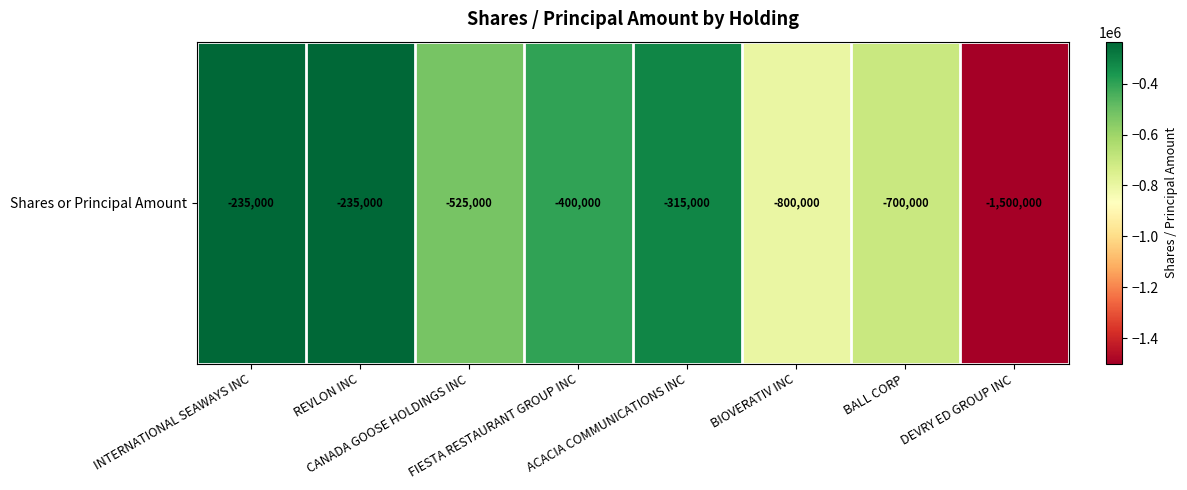

What value does the data have at INTERNATIONAL SEAWAYS INC, to the nearest 50?

-235000